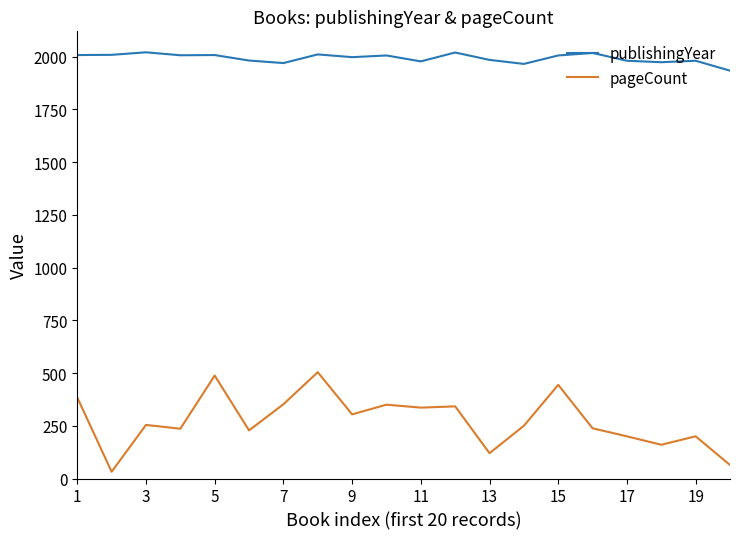

Which series has the largest range (max minus min)?

pageCount